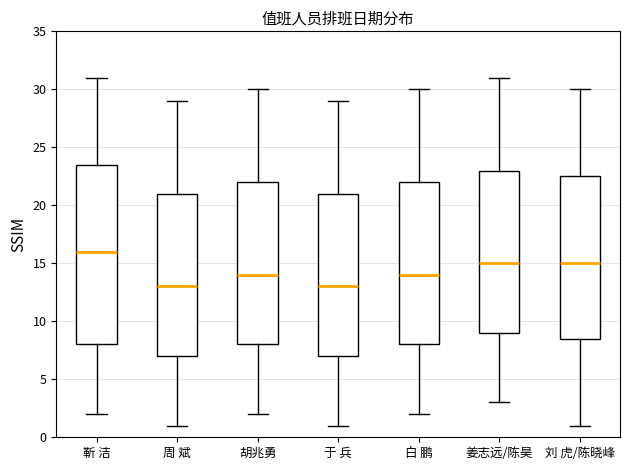

Reading left to right, transcribe this box plot: for each box, give where its median line is, the range the box spans, and where its two whiskers end, as read against the y-axis. The values are not printed on the chart, so give them approximately, as read against the axis.

靳 洁: median 16.0, box 8.0 to 23.5, whiskers 2.0 to 31.0
周 斌: median 13.0, box 7.0 to 21.0, whiskers 1.0 to 29.0
胡兆勇: median 14.0, box 8.0 to 22.0, whiskers 2.0 to 30.0
于 兵: median 13.0, box 7.0 to 21.0, whiskers 1.0 to 29.0
白 鹏: median 14.0, box 8.0 to 22.0, whiskers 2.0 to 30.0
姜志远/陈昊: median 15.0, box 9.0 to 23.0, whiskers 3.0 to 31.0
刘 虎/陈晓峰: median 15.0, box 8.5 to 22.5, whiskers 1.0 to 30.0